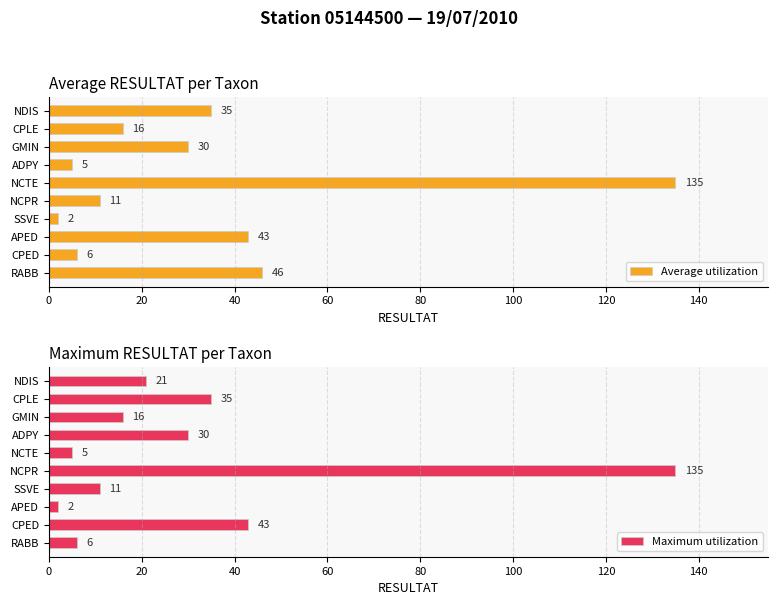

At which label is Maximum utilization closest to 68?

CPED